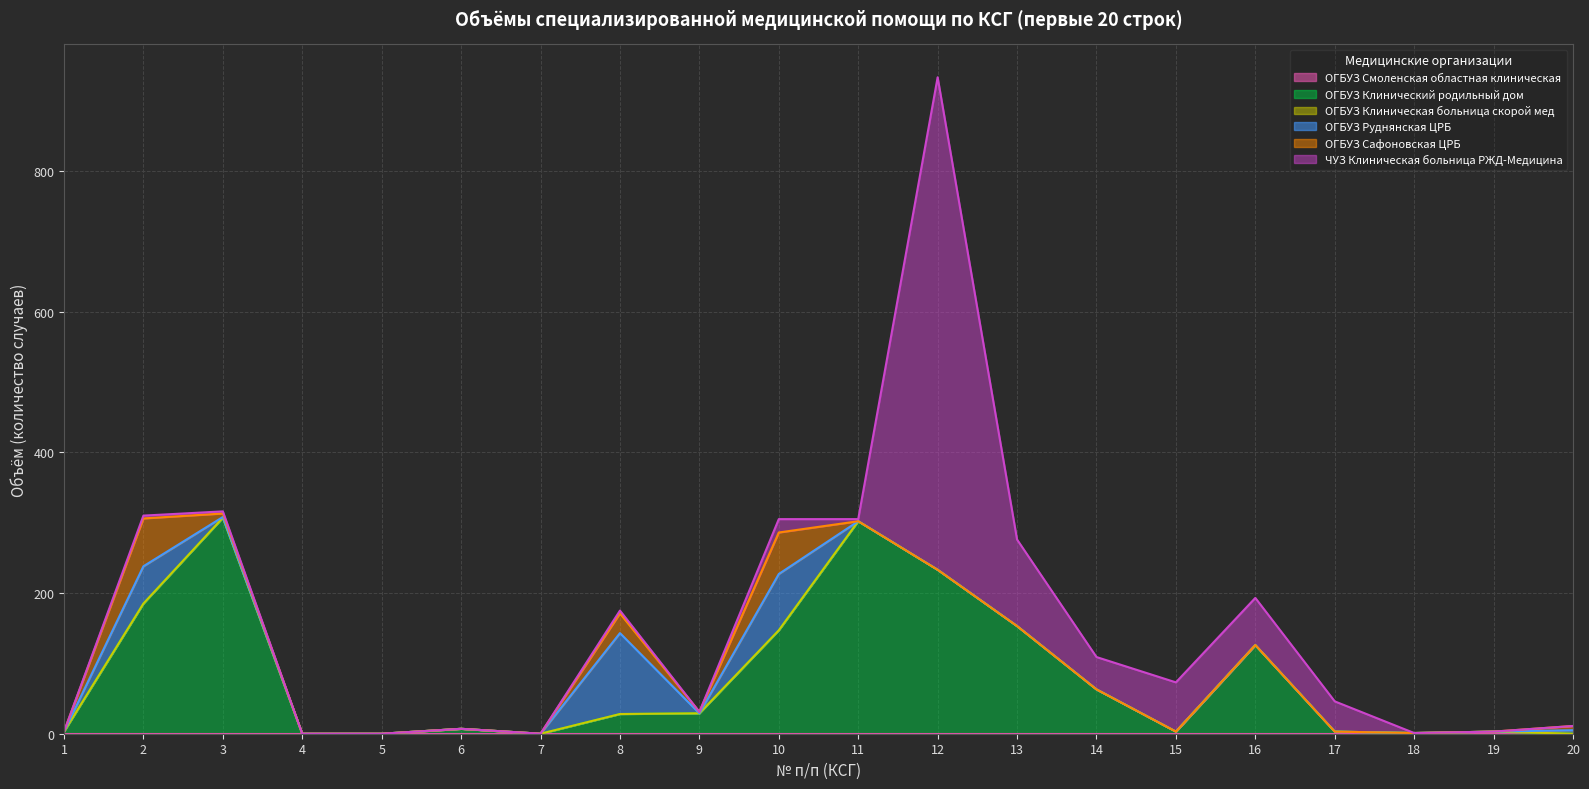

At how many categories does at least one series exceed 373?

1